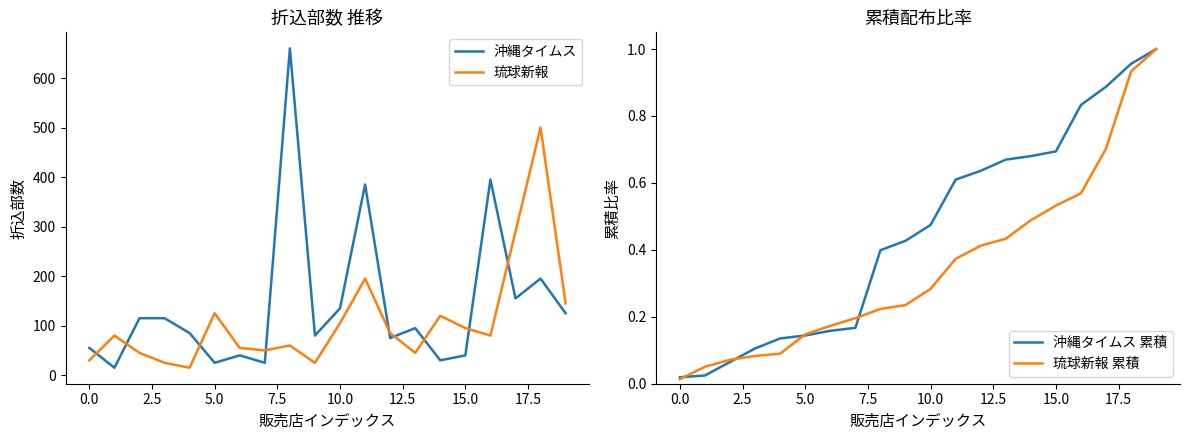

What is the difference between the 琉球新報 累積 values at 10 and 0.0?

0.2